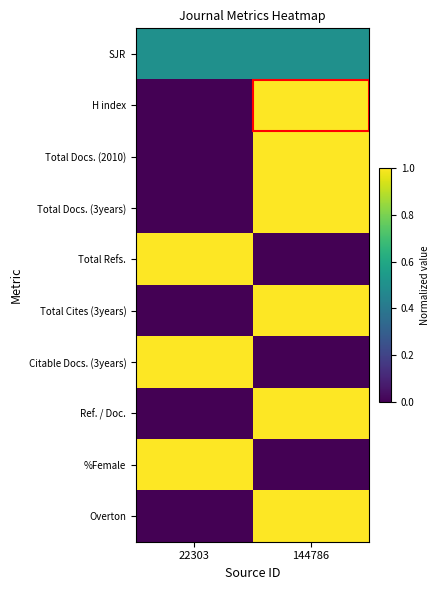

Reading left to right, extract all data points from this chart.

SJR: 22303=0.5	144786=0.5
H index: 22303=0.0	144786=1.0
Total Docs. (2010): 22303=0.0	144786=1.0
Total Docs. (3years): 22303=0.0	144786=1.0
Total Refs.: 22303=1.0	144786=0.0
Total Cites (3years): 22303=0.0	144786=1.0
Citable Docs. (3years): 22303=1.0	144786=0.0
Ref. / Doc.: 22303=0.0	144786=1.0
%Female: 22303=1.0	144786=0.0
Overton: 22303=0.0	144786=1.0